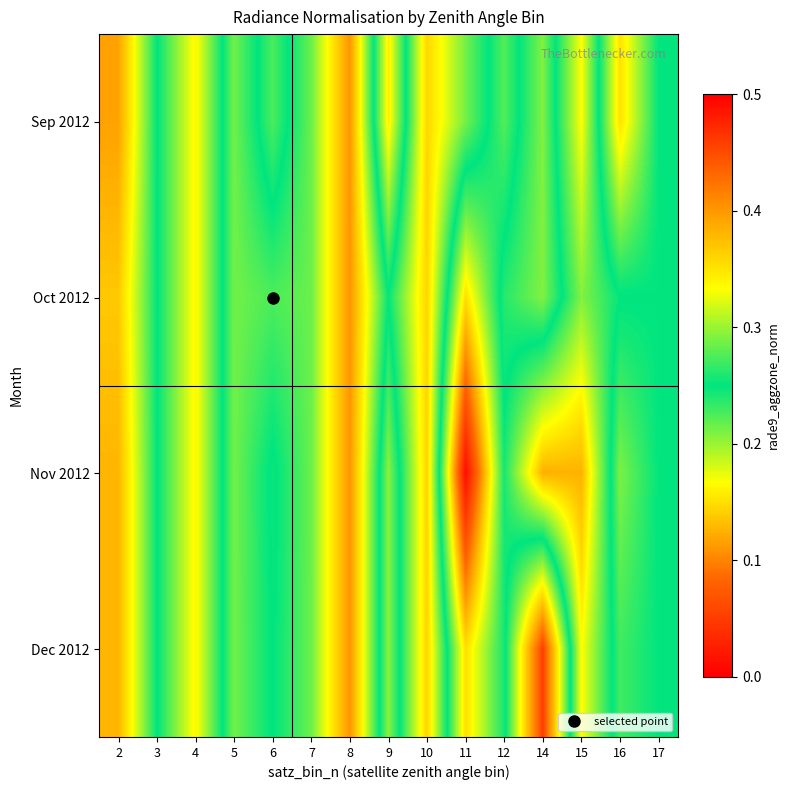

What is the spread (max minus min) of values at 16?

0.1